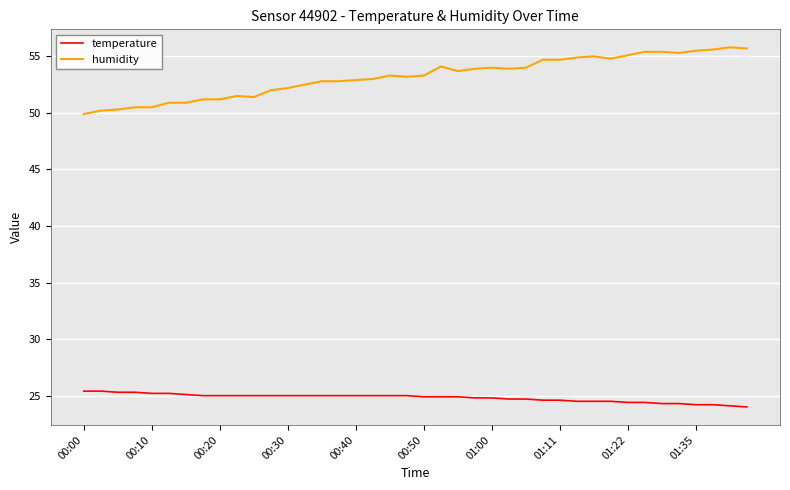

At how many categories does at least one series exceed 42?

40